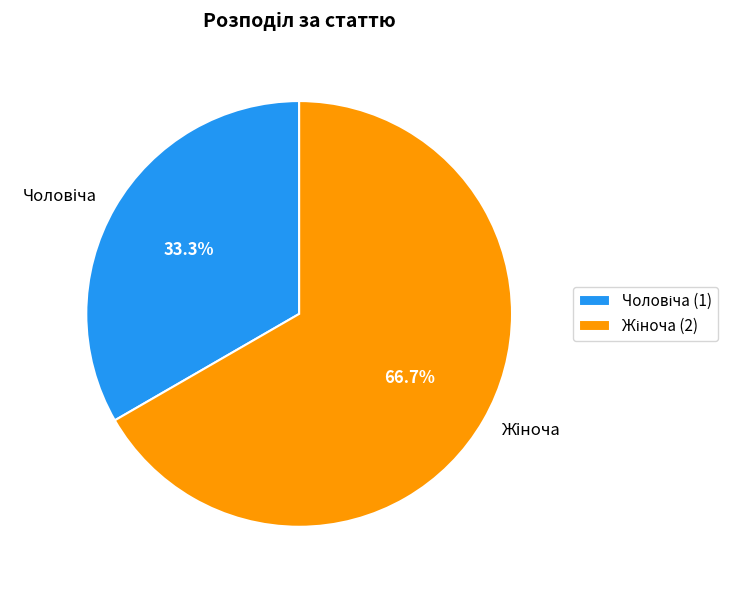

Count the number of slices in the pie.

2